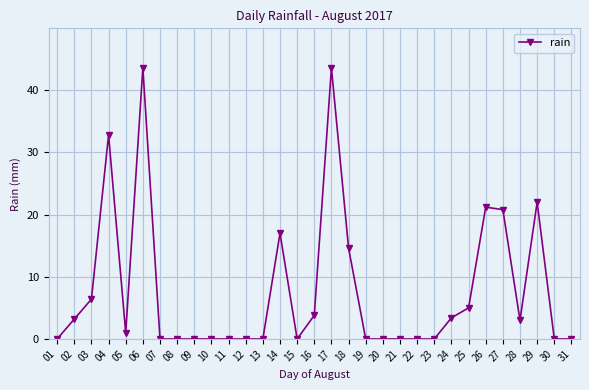

Between 26 and 21, which is larger?

26